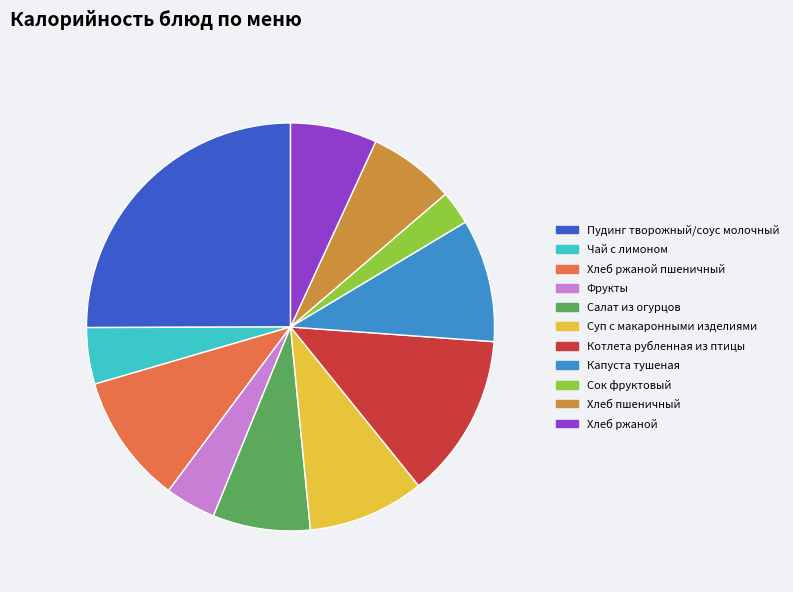

What is the largest slice in the pie chart?

Пудинг творожный/соус молочный